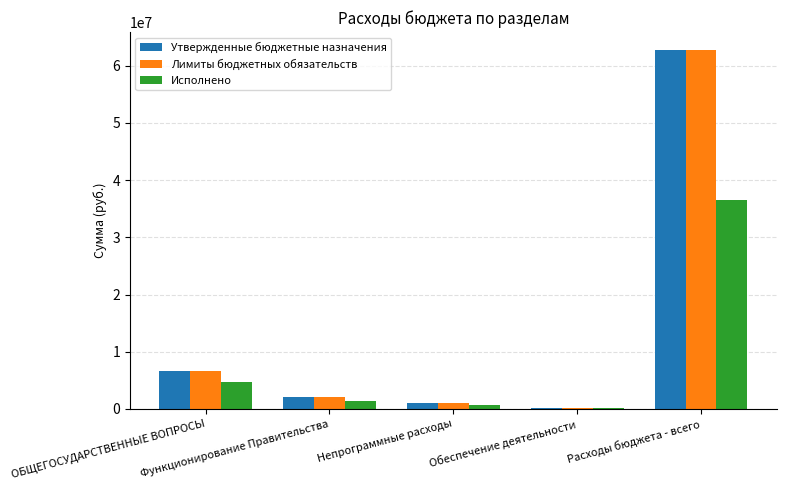

What is the sum of all Исполнено values?

43388830.5